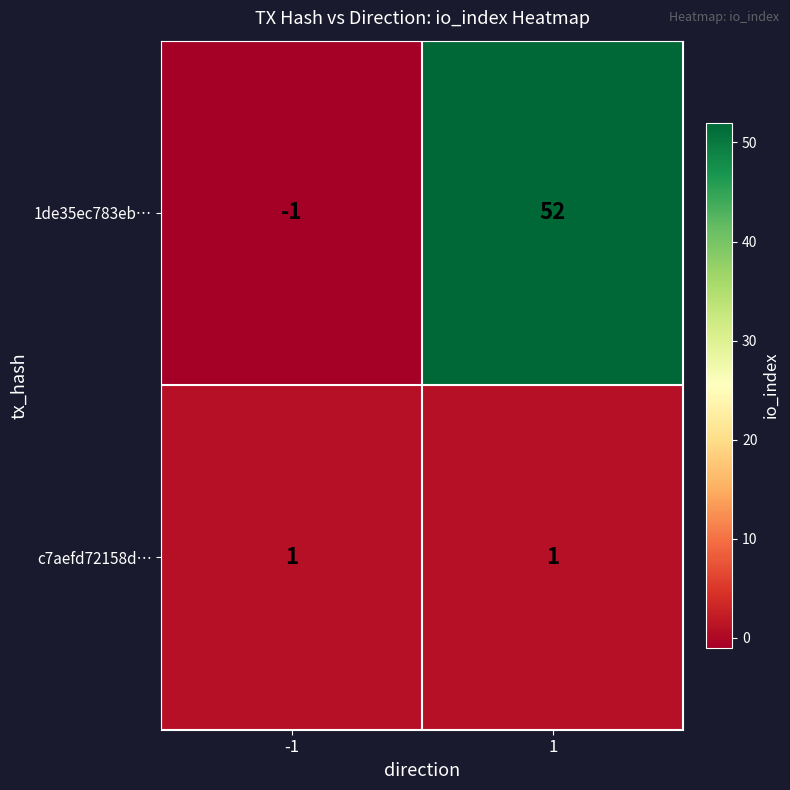

Which label corresponds to the smallest value in the chart?

-1